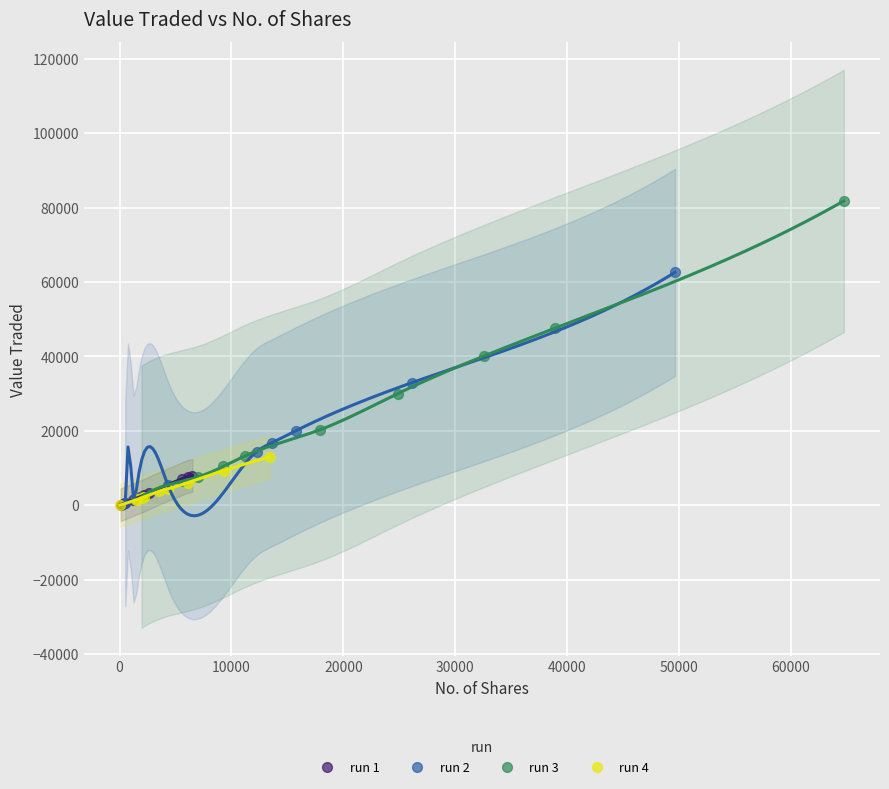

Which series has the largest Y range (max minus min)?

run 3